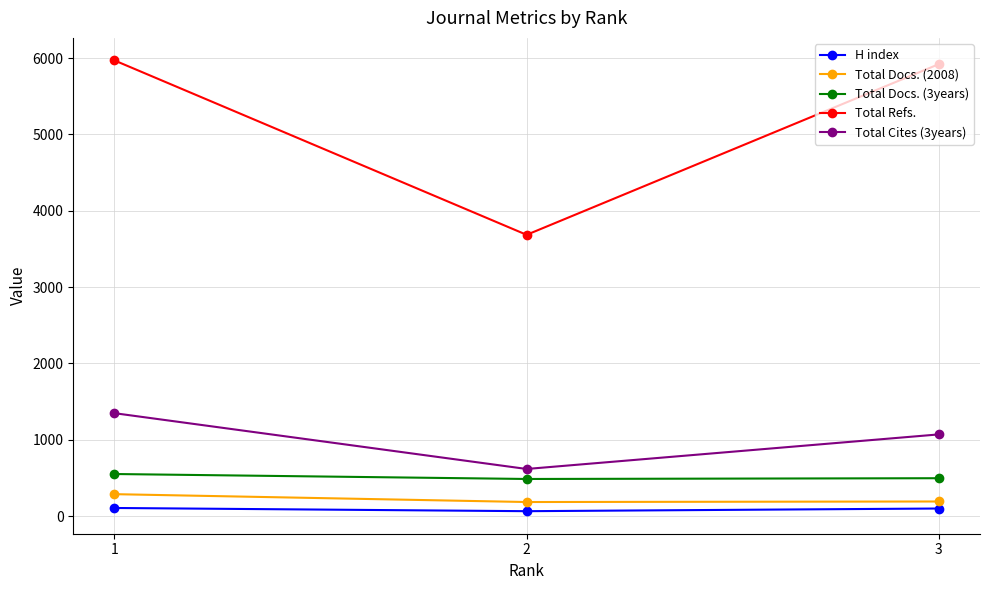

Which series has the largest range (max minus min)?

Total Refs.